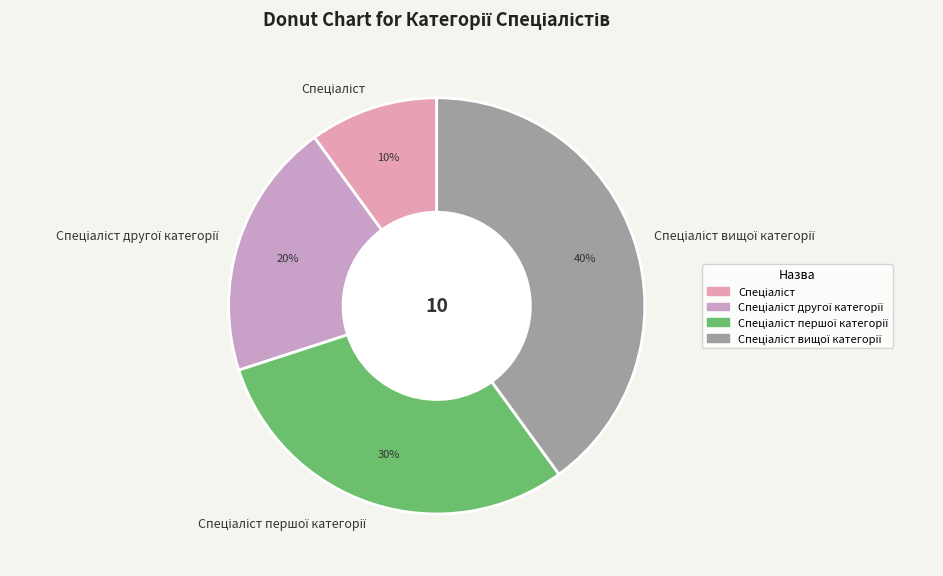

Does any single category account for the majority?

No